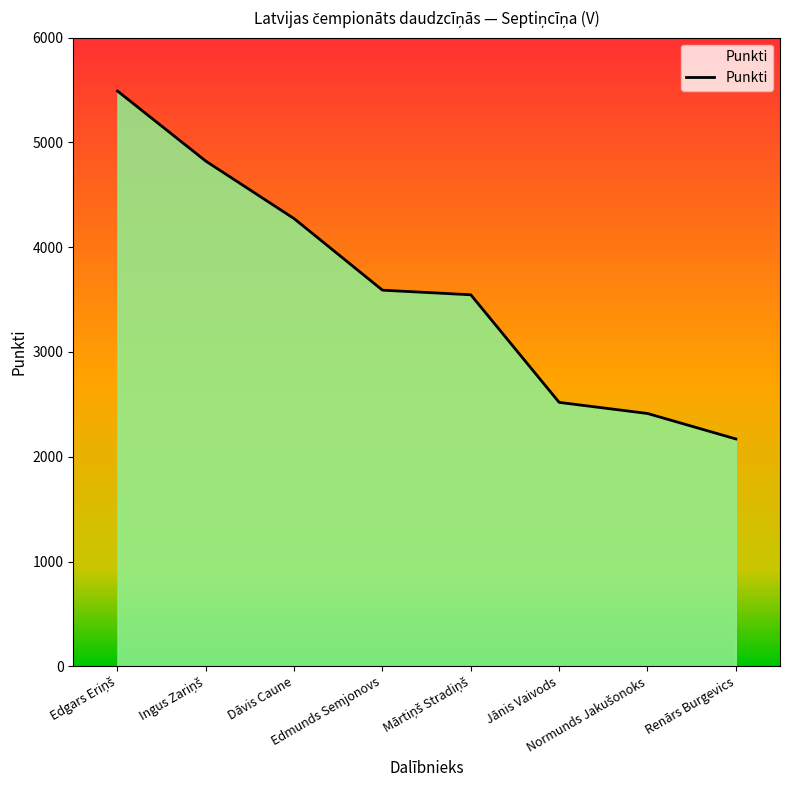

What is the sum of all values?

28824